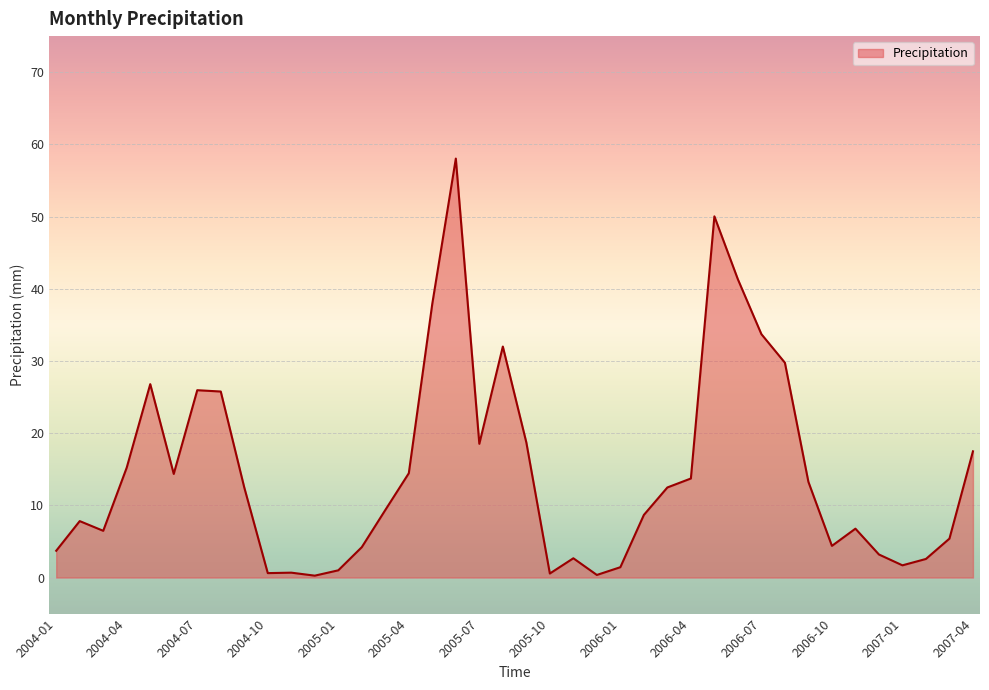

What is the maximum value shown in the chart?

58.0